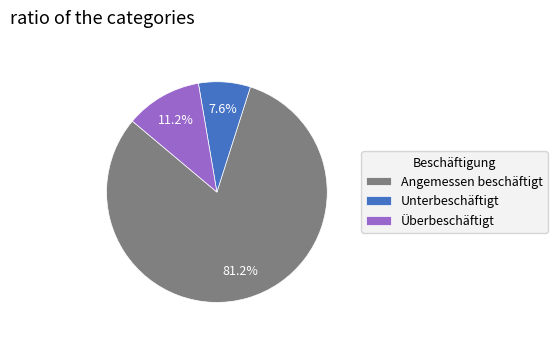

Rank the categories by value from highest to lowest.

Angemessen beschäftigt, Überbeschäftigt, Unterbeschäftigt